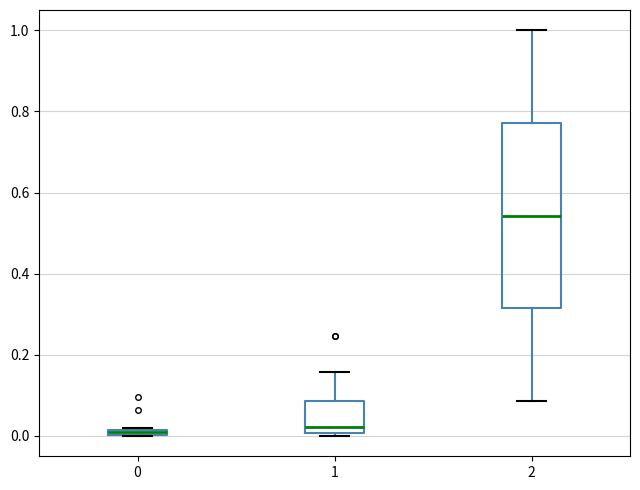

Which box's median line is the highest?

2